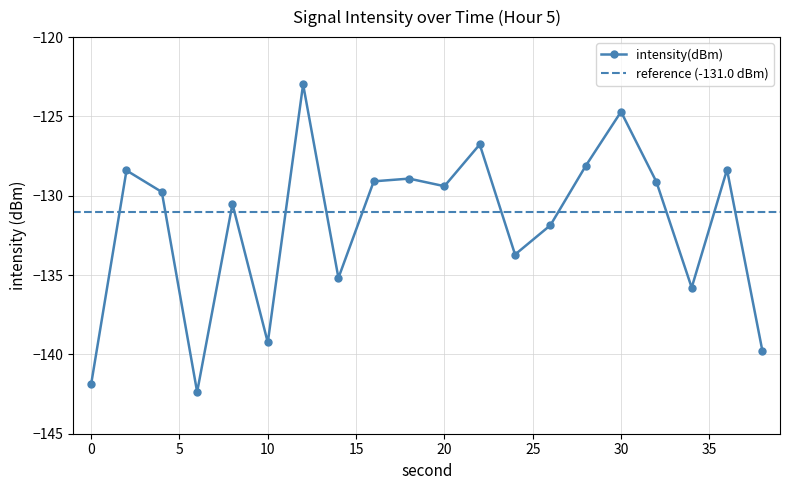

List the labels in order of value, largest first.

12, 30, 22, 28, 36, 2, 18, 16, 32, 20, 4, 8, 26, 24, 14, 34, 10, 38, 0, 6